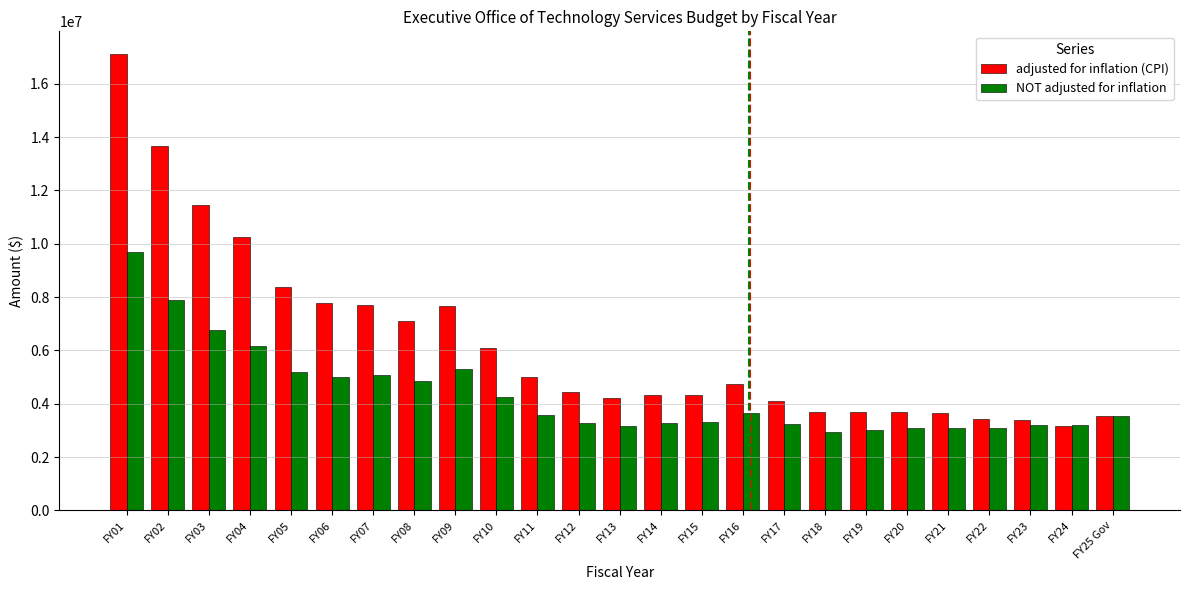

How many values in the adjusted for inflation (CPI) series are below 4432040?

12